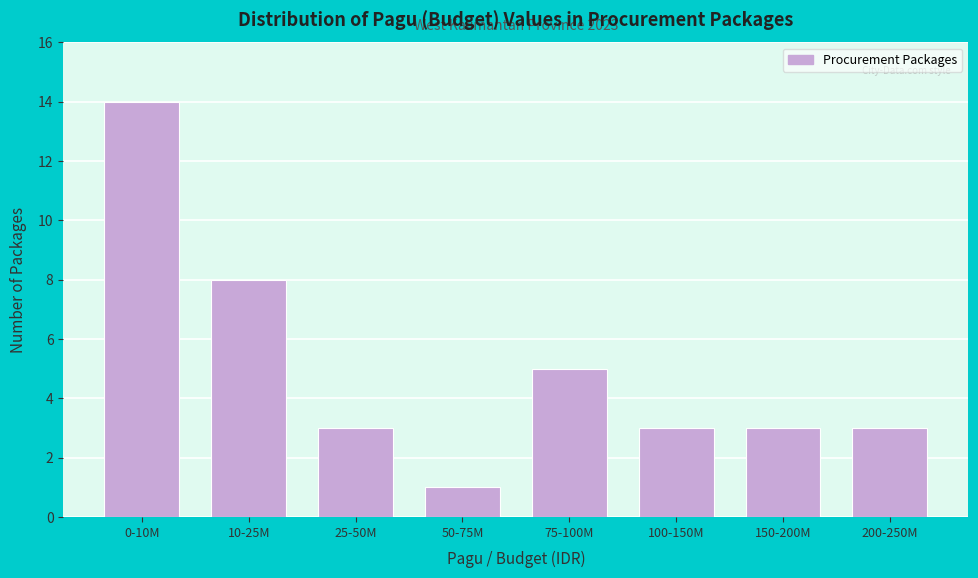

Reading right to left, list all the values displayed in this chart.

200-250M=3	150-200M=3	100-150M=3	75-100M=5	50-75M=1	25-50M=3	10-25M=8	0-10M=14